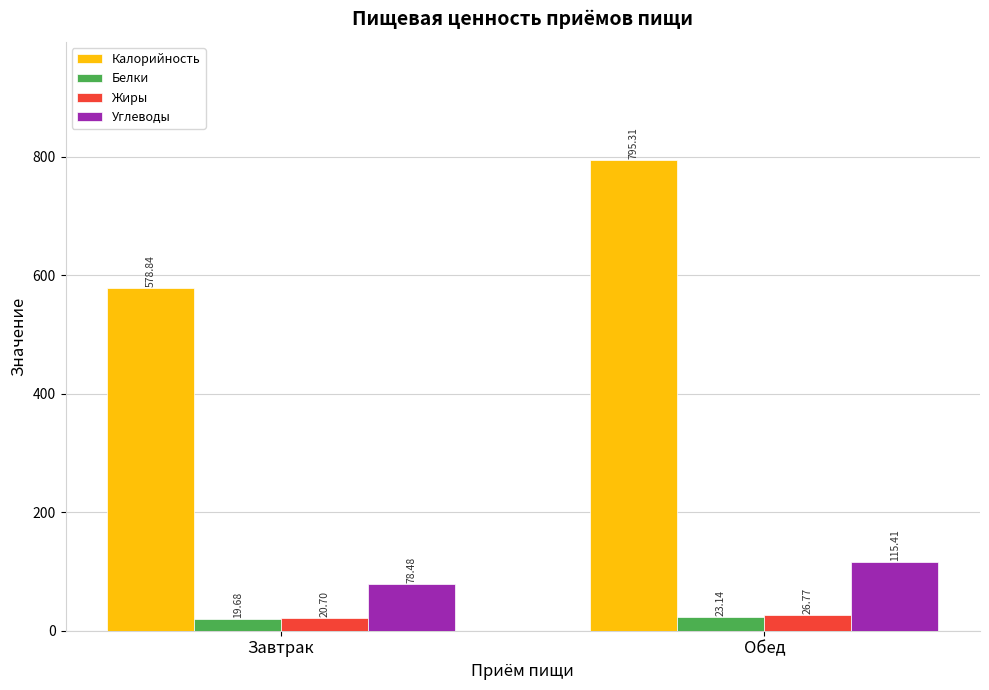

What position from the right is Завтрак?

2